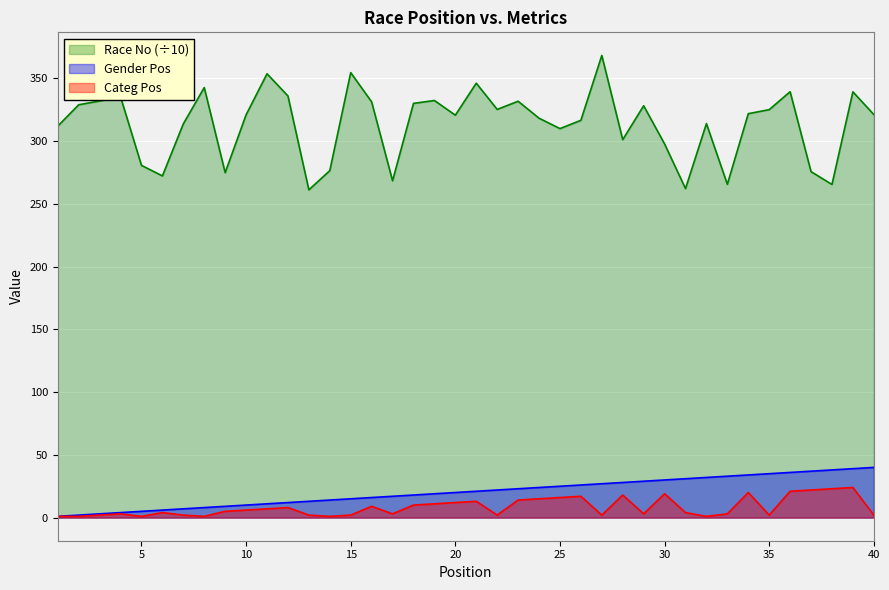

Between 9 and 28, which series saw the biggest shift?

Race No